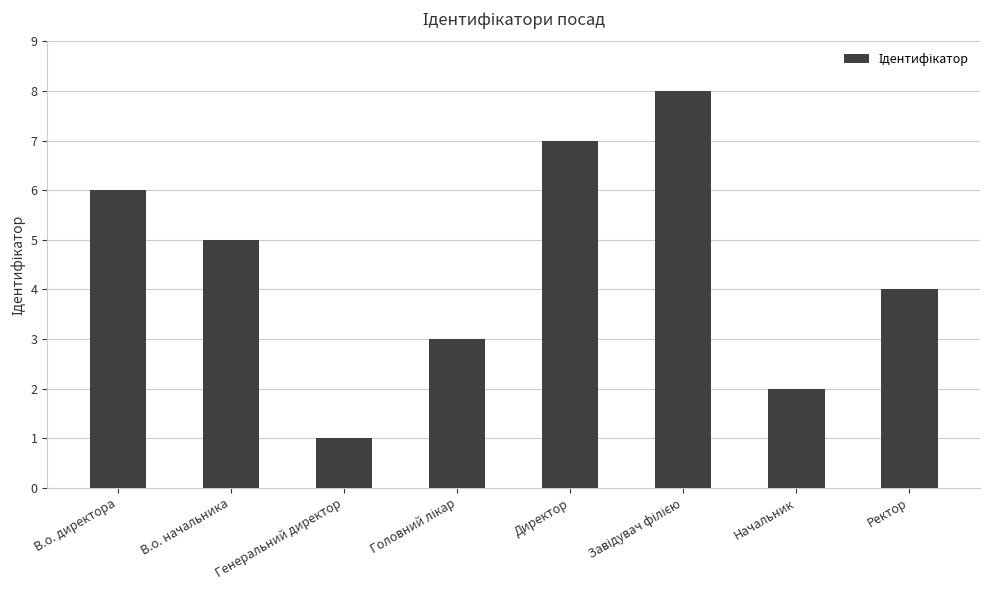

Reading right to left, list all the values displayed in this chart.

4	2	8	7	3	1	5	6